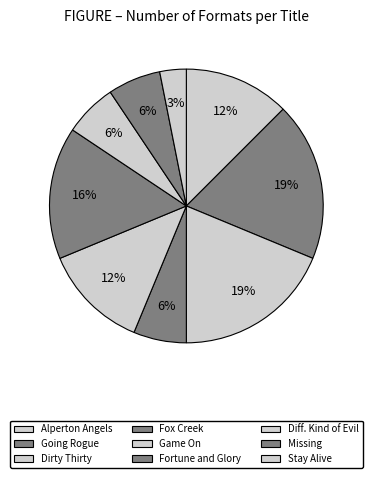

How many slices are in this pie chart?

9